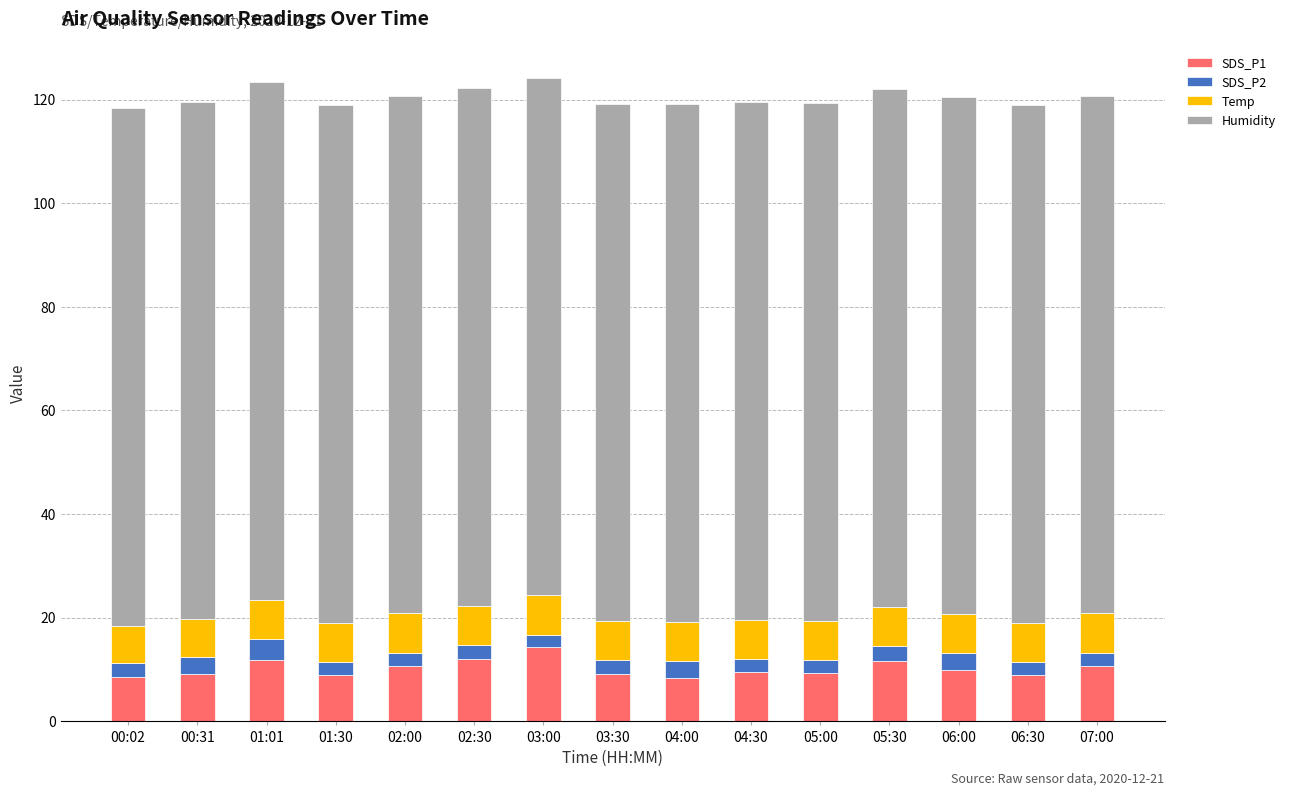

What is the total value across all series at 00:02?

118.4